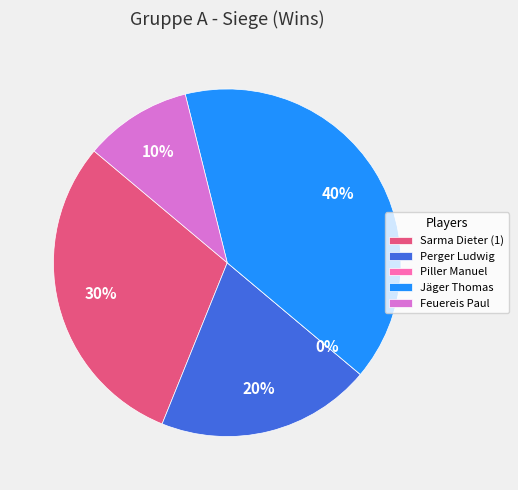

How many slices are in this pie chart?

5